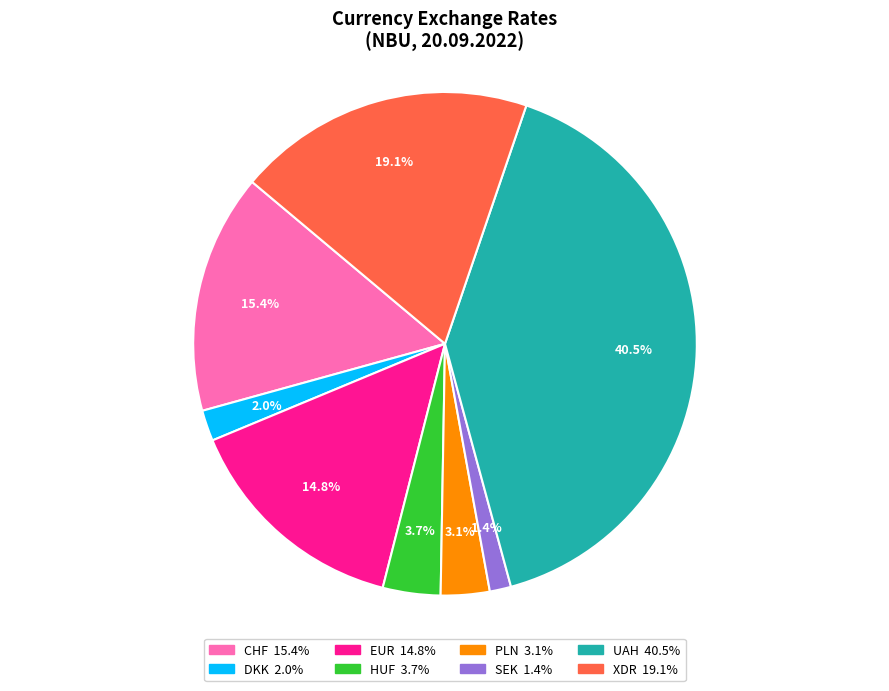

What percentage is the CHF slice, to the nearest percent?

15%